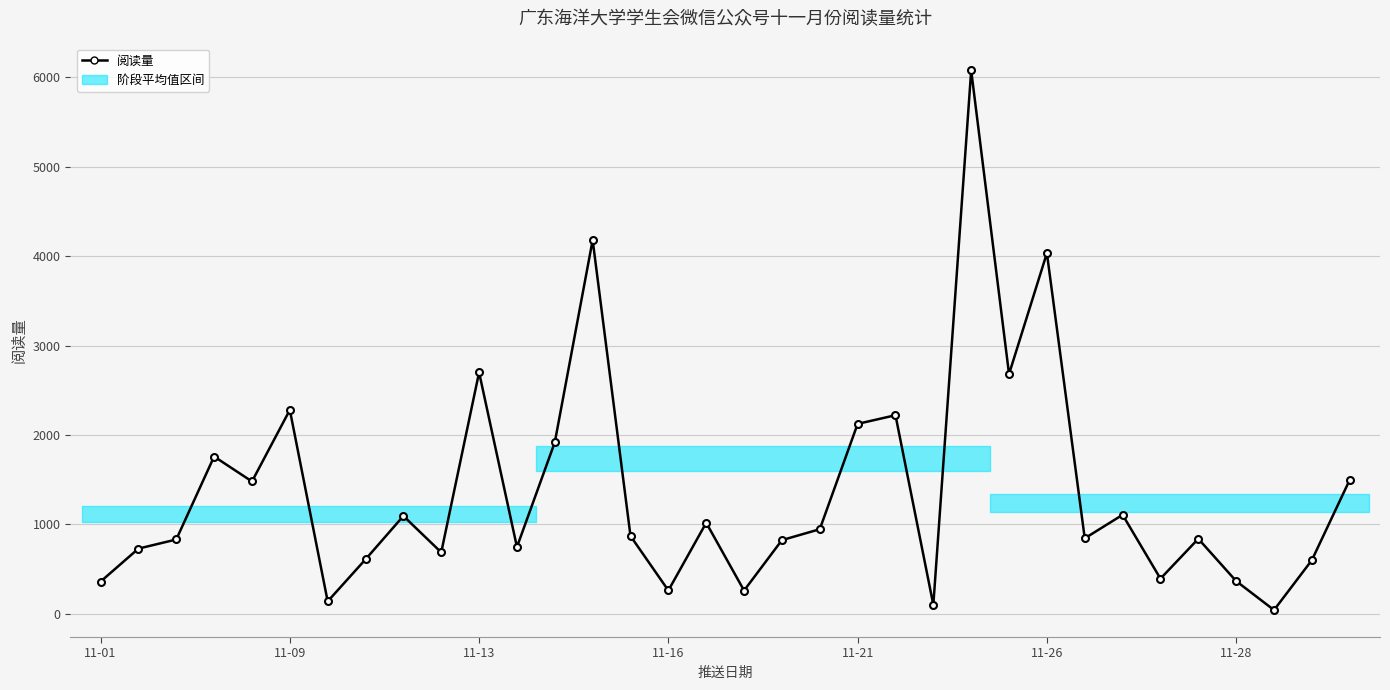

How many interior local valleys (lower than both neighbors) does the data have?

11